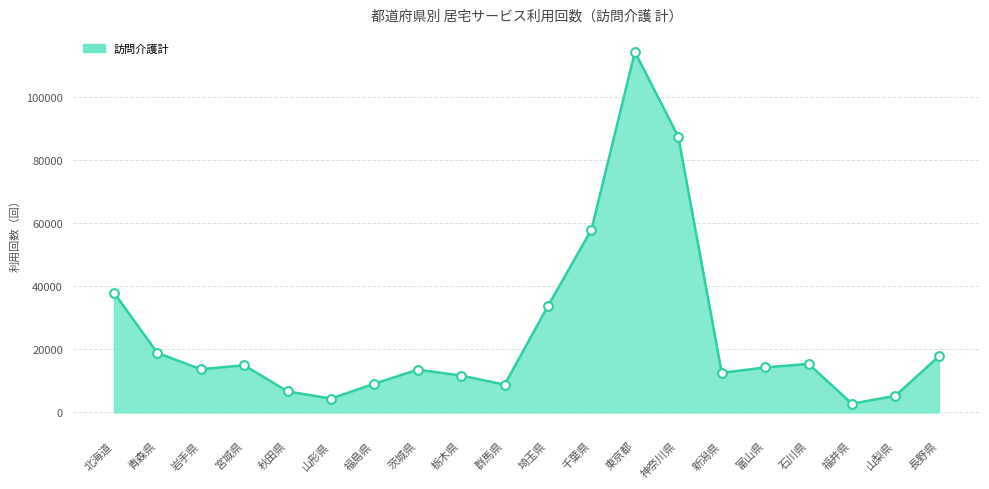

What is the change in value from 新潟県 to 長野県?

+5191